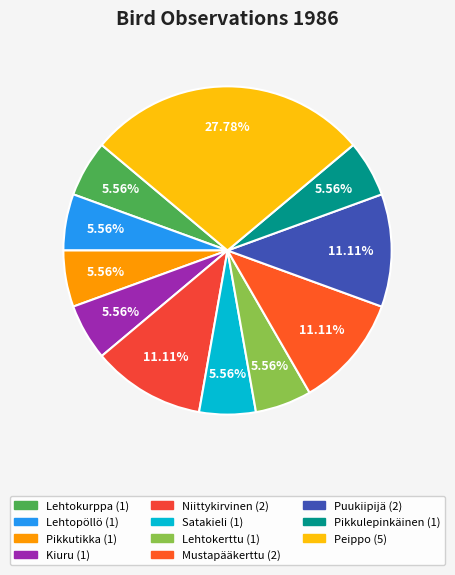

The Lehtokerttu slice represents 6% of the pie. True or false?

True